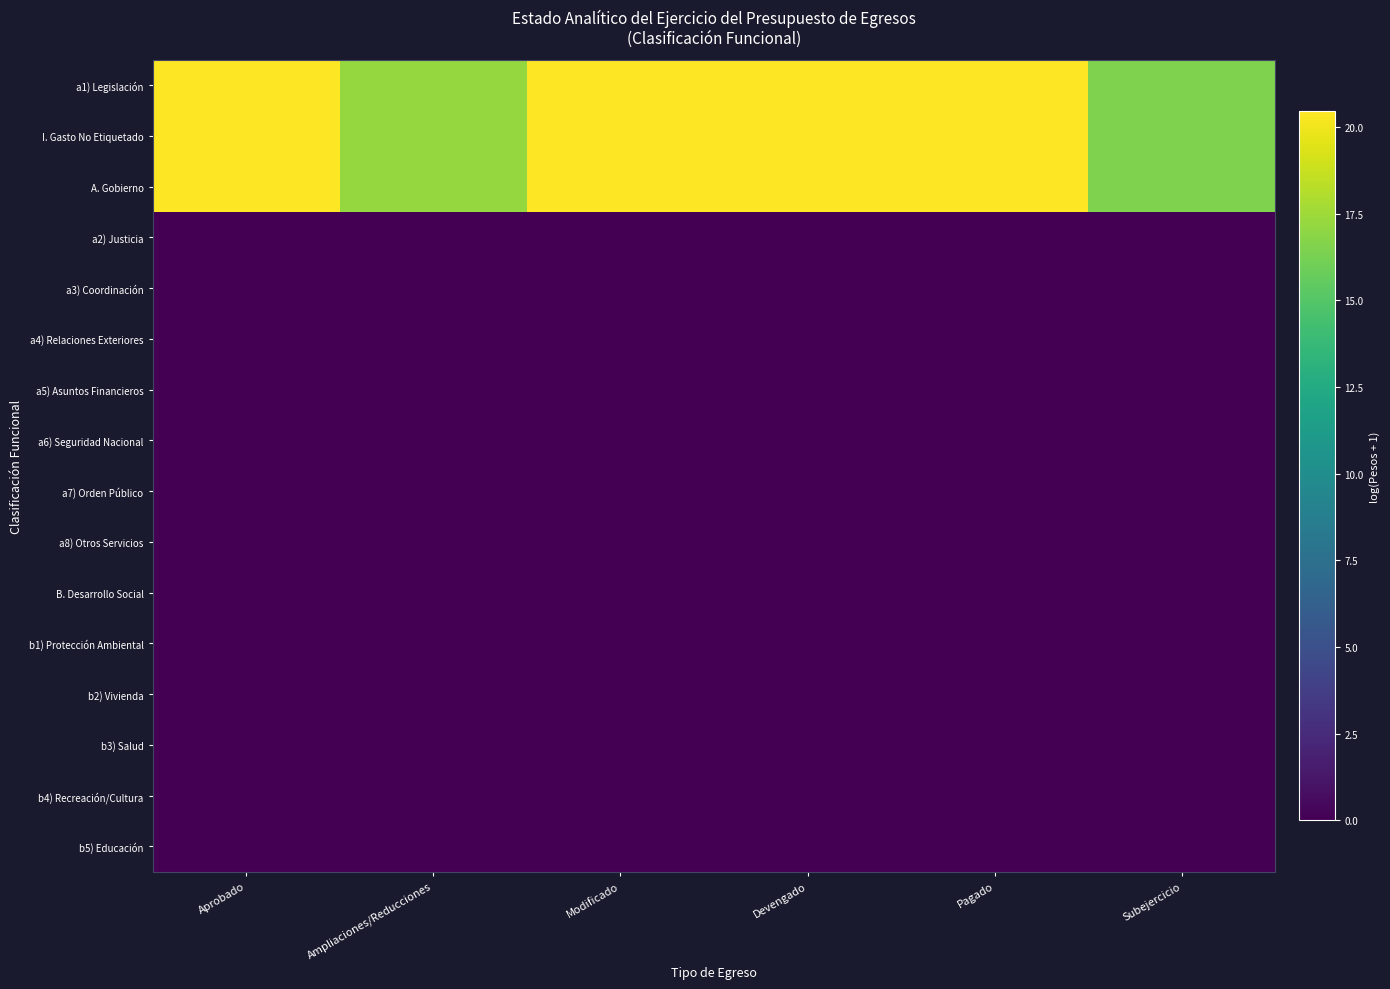

Which has a higher value, Devengado or Subejercicio?

Devengado